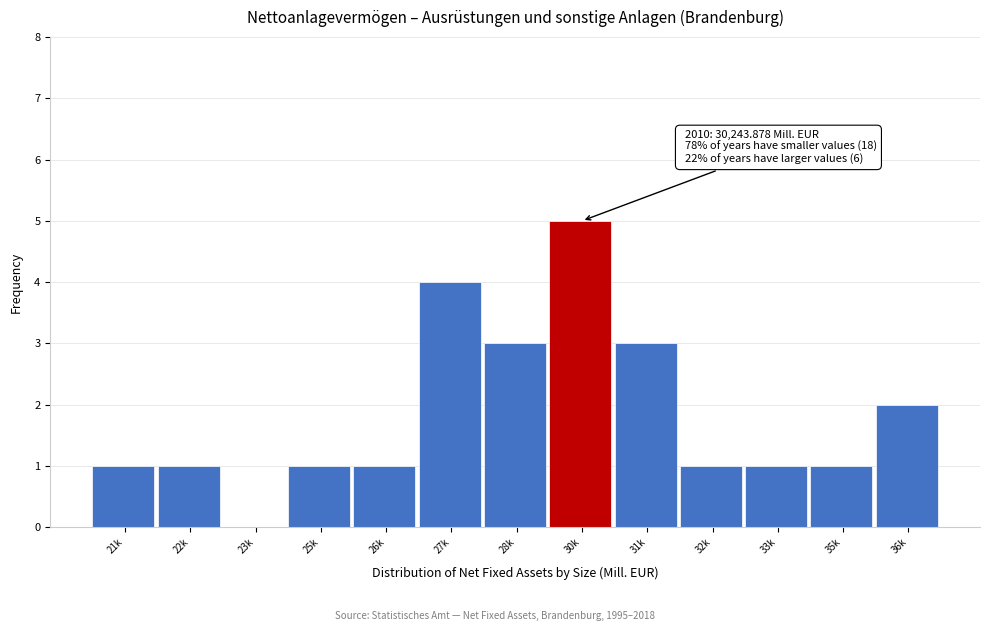

Reading left to right, extract all data points from this chart.

21k=1	22k=1	23k=0	25k=1	26k=1	27k=4	28k=3	30k=5	31k=3	32k=1	33k=1	35k=1	36k=2